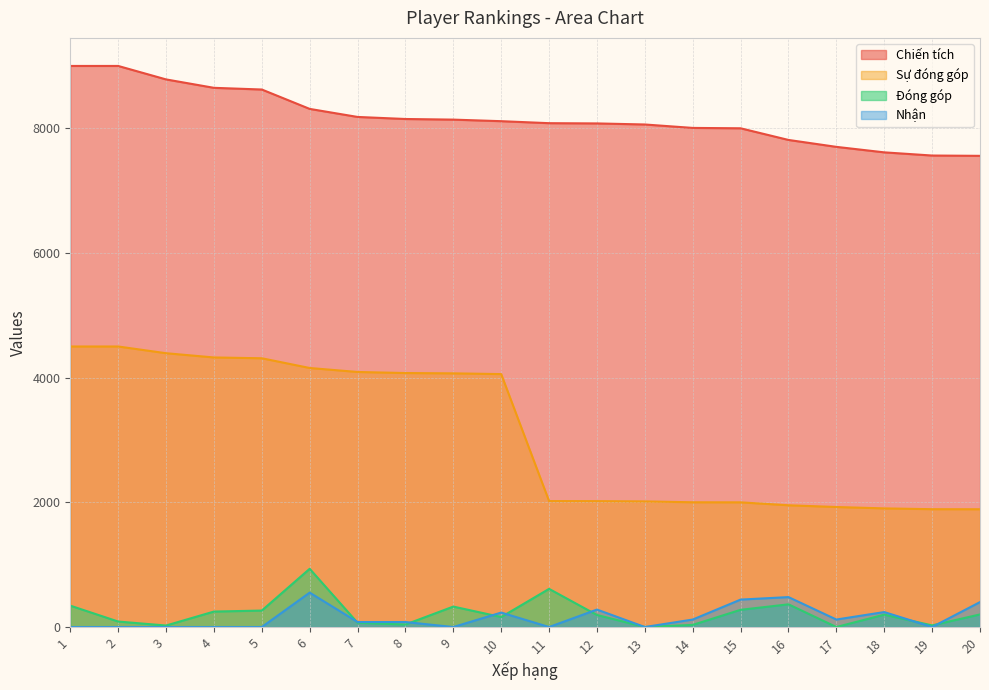

What is the average value of the Nhận series?

151